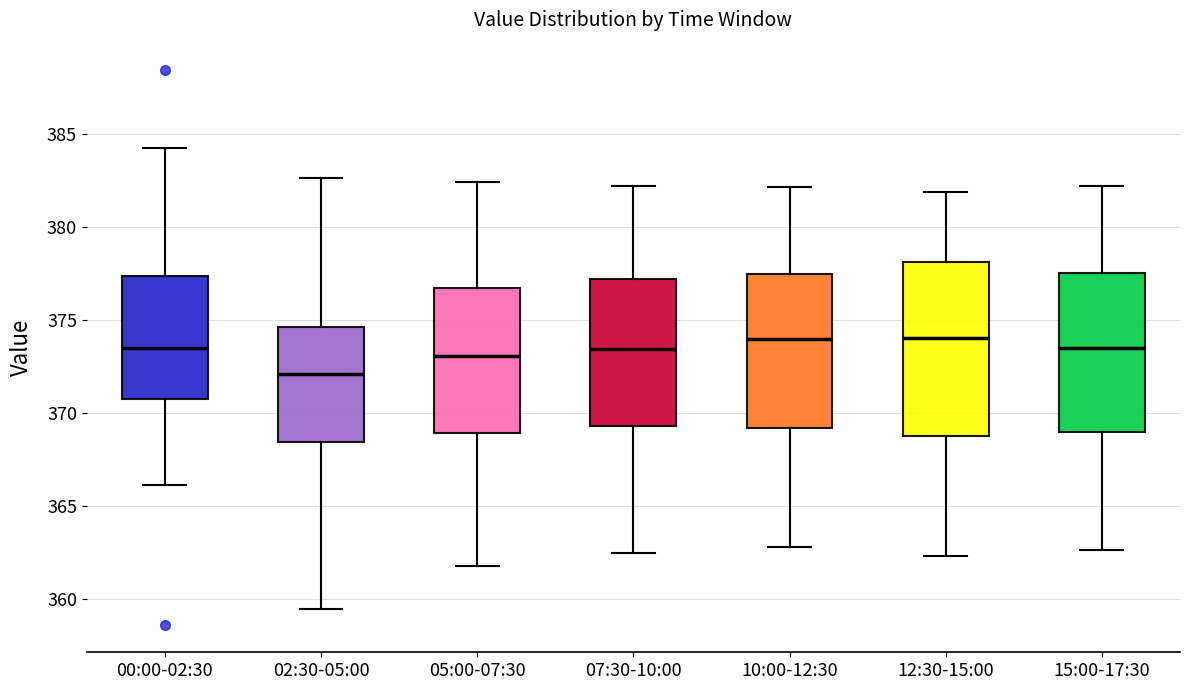

Reading left to right, read every box against the y-axis: the position of its median line, the range the box covers, and the ends of its whiskers. The values are not printed on the chart, so give them approximately, as read against the axis.

00:00-02:30: median 373.5, box 371.0 to 377.5, whiskers 366.0 to 384.0
02:30-05:00: median 372.0, box 368.5 to 374.5, whiskers 359.5 to 382.5
05:00-07:30: median 373.0, box 369.0 to 376.5, whiskers 362.0 to 382.5
07:30-10:00: median 373.5, box 369.5 to 377.0, whiskers 362.5 to 382.0
10:00-12:30: median 374.0, box 369.0 to 377.5, whiskers 363.0 to 382.0
12:30-15:00: median 374.0, box 369.0 to 378.0, whiskers 362.5 to 382.0
15:00-17:30: median 373.5, box 369.0 to 377.5, whiskers 362.5 to 382.0